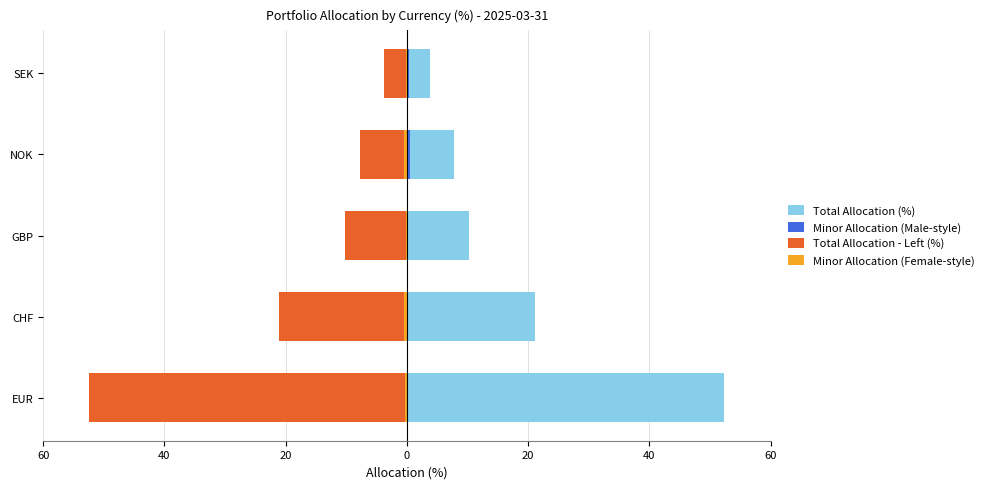

Between EUR and GBP, which is larger?

EUR